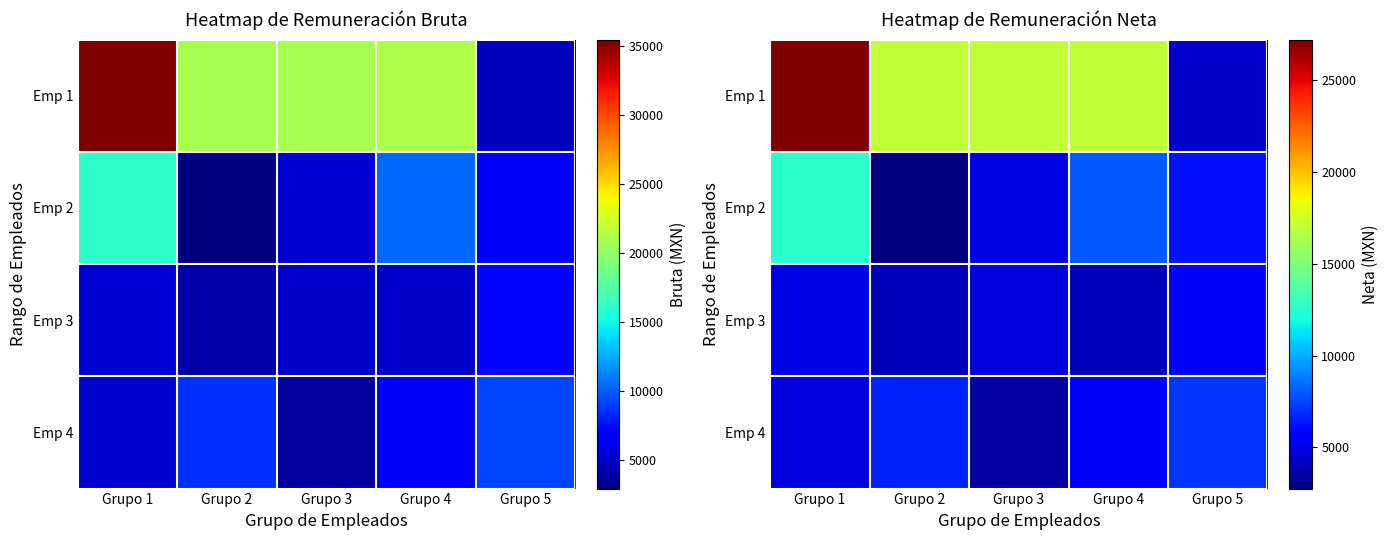

Rank the categories by Emp 4 value from lowest to highest.

Grupo 3, Grupo 1, Grupo 4, Grupo 2, Grupo 5